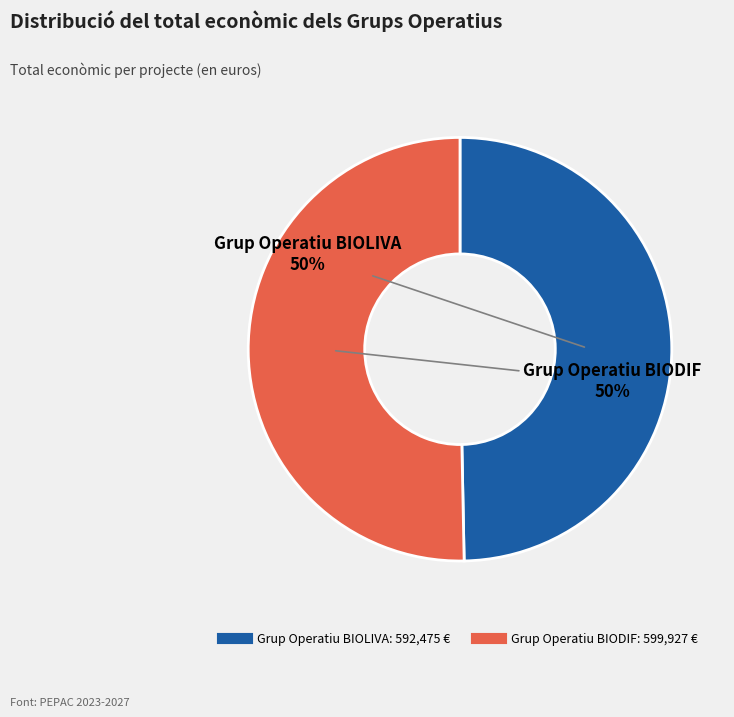

To the nearest percent, what portion does Grup Operatiu BIOLIVA represent?

50%